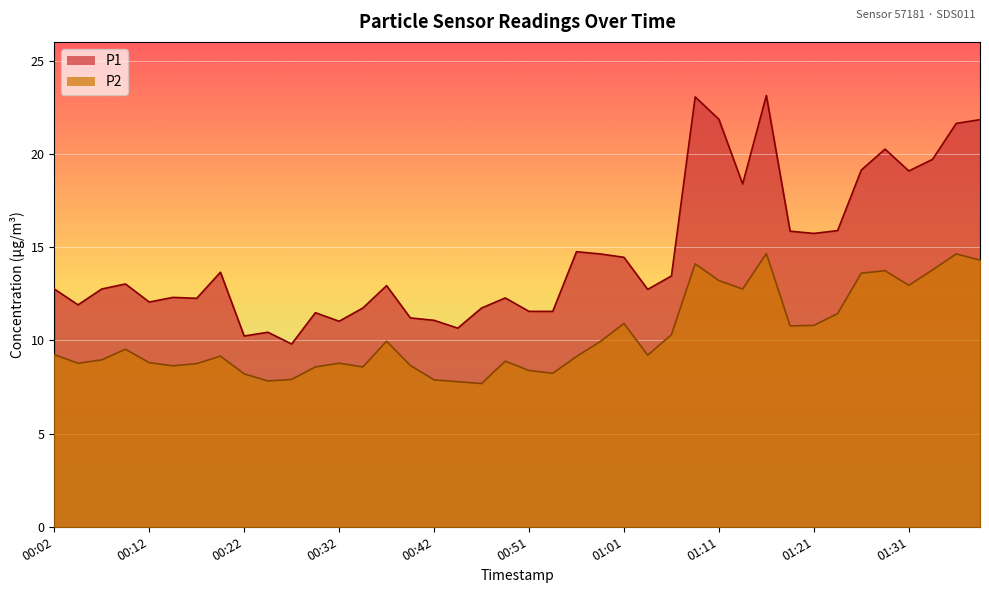

At which label is P2 closest to 11?

01:01